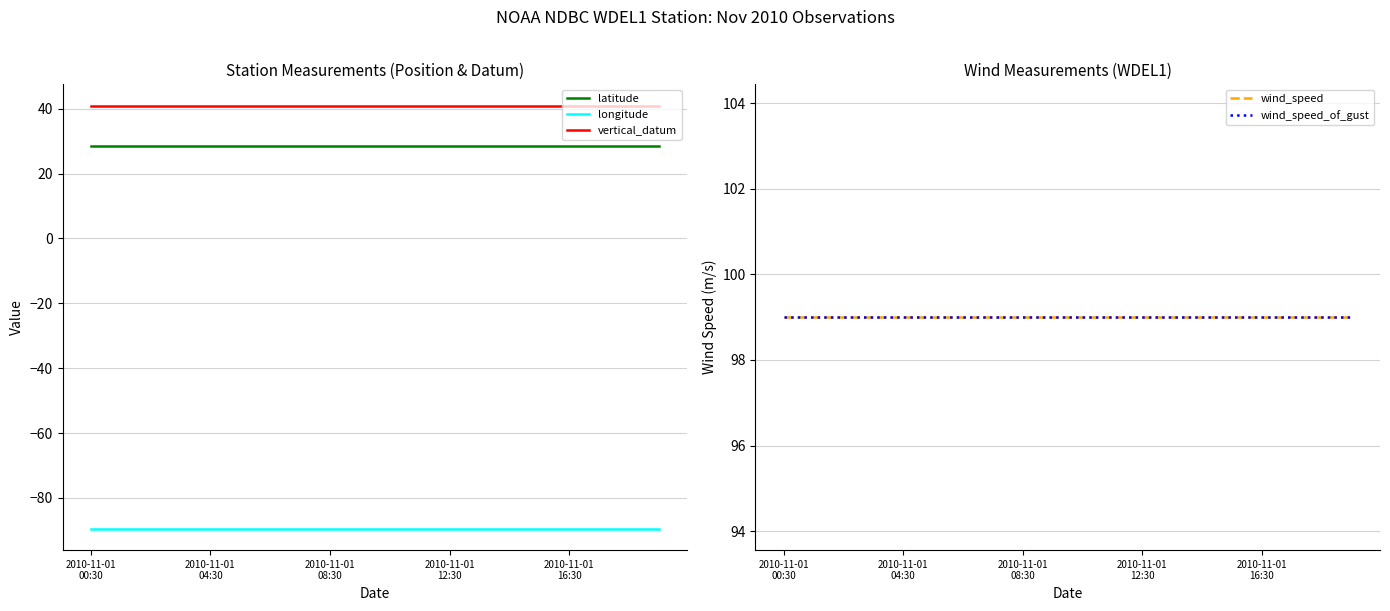

True or false: latitude and vertical_datum cross at least once.

False